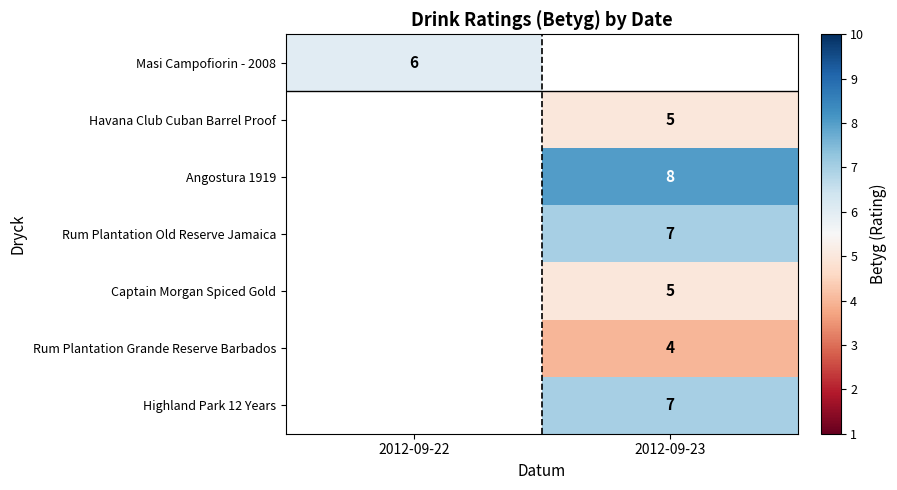

Is the value of Angostura 1919 at 2012-09-23 greater than the value of Rum Plantation Old Reserve Jamaica at 2012-09-23?

Yes